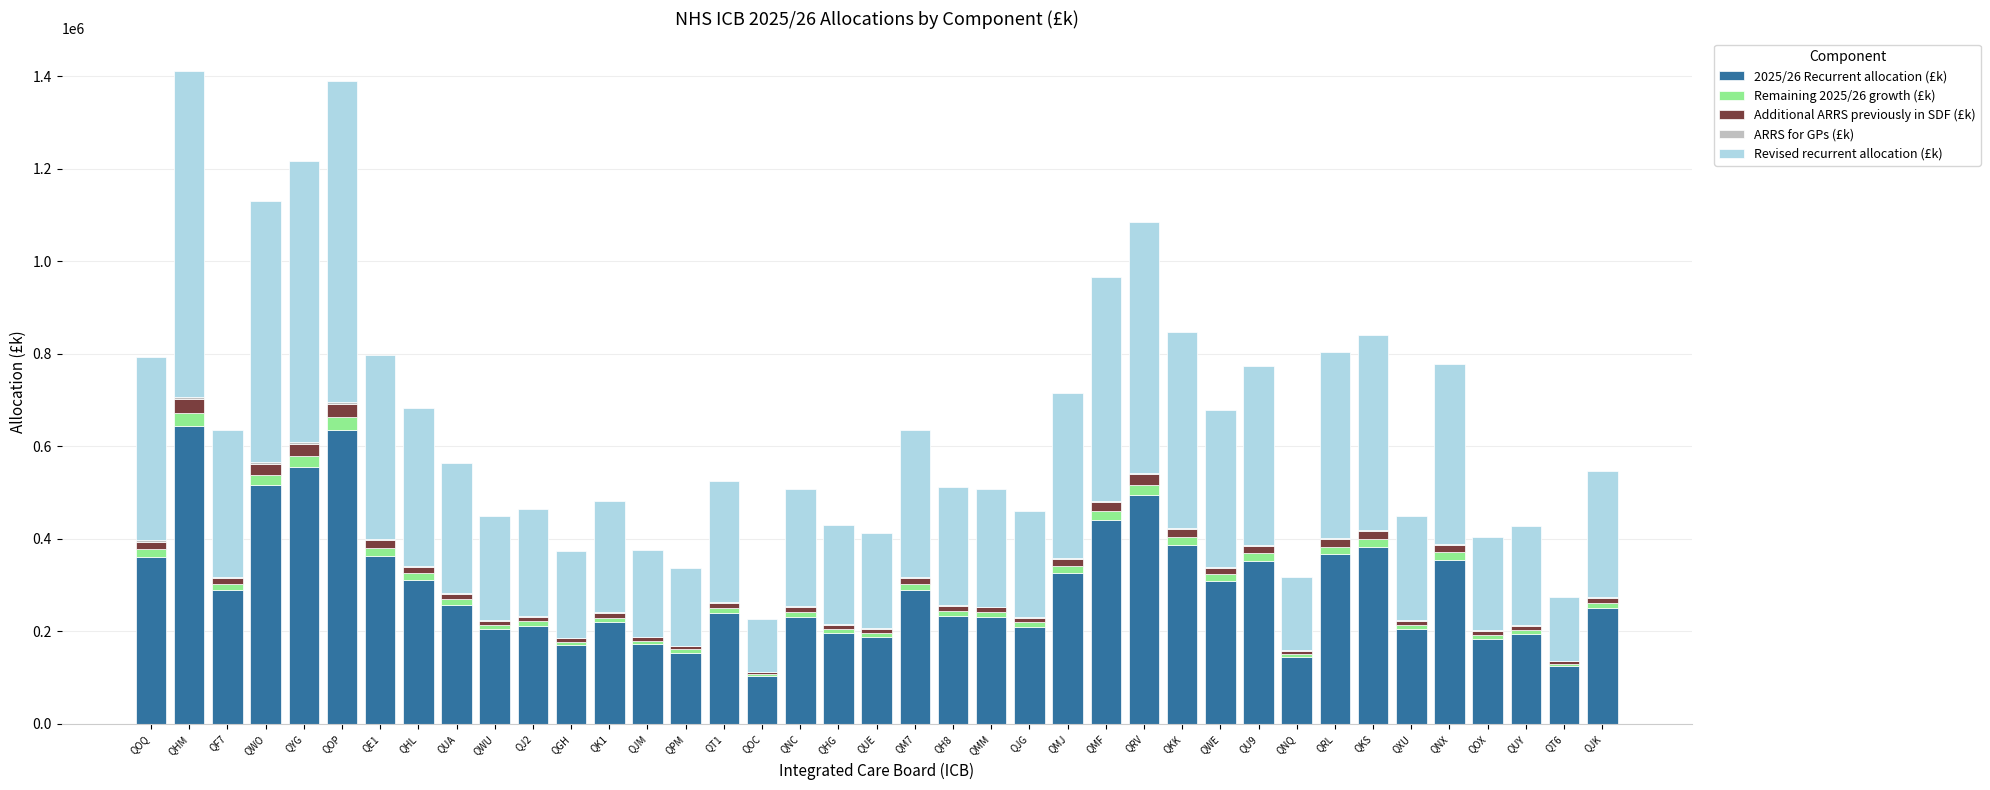

Is it true that 2025/26 Recurrent allocation (£k) equals 362208 at QNC?

False